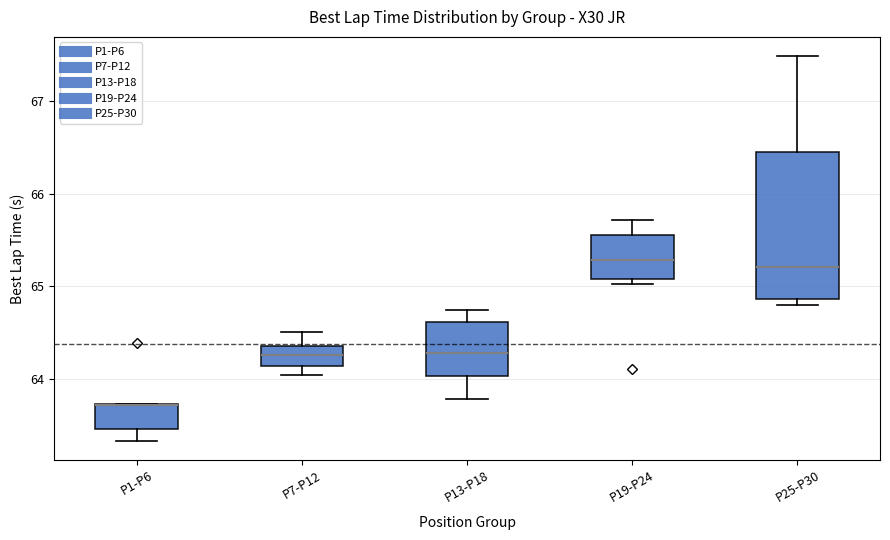

Where does the upper whisker of the box for P7-P12 end on the y-axis? The values are not printed on the chart, so give them approximately, as read against the axis.

64.5